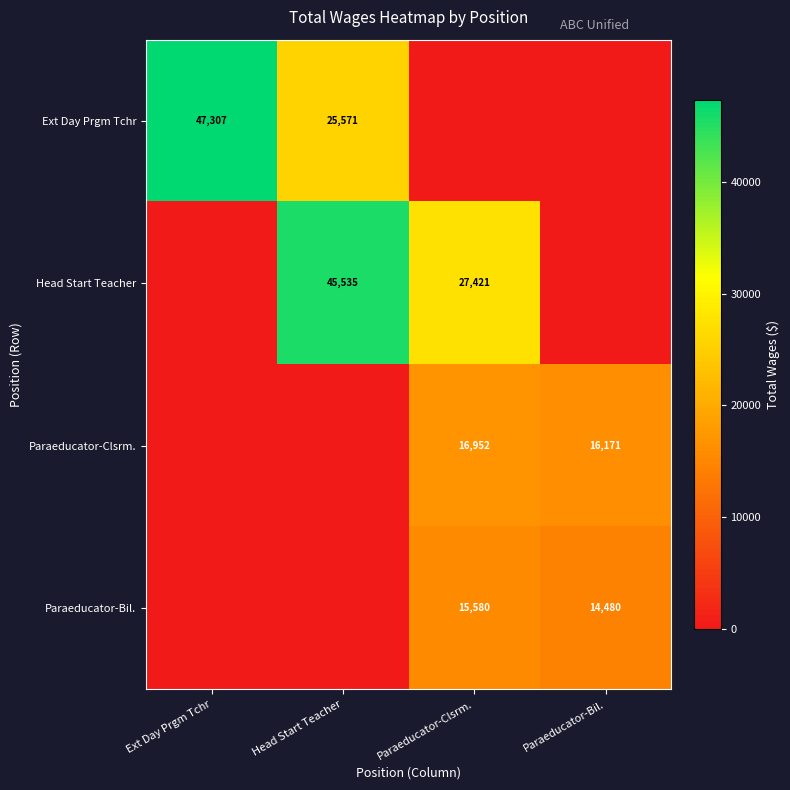

The Ext Day Prgm Tchr series shows 81881 at Ext Day Prgm Tchr. True or false?

False